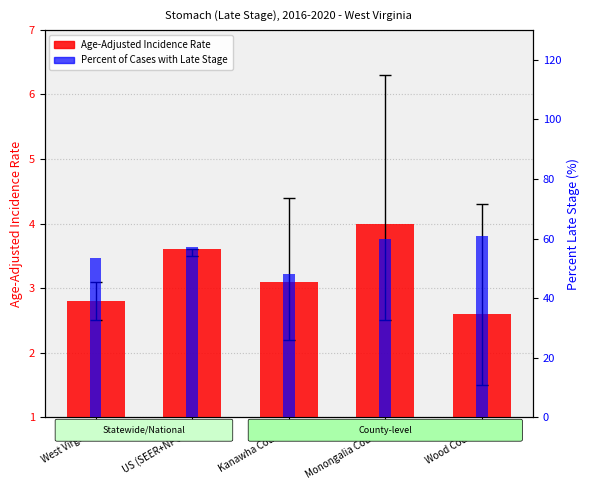

Rank the series by their average value, from lowest to highest.

Age-Adjusted Incidence Rate, Percent of Cases with Late Stage